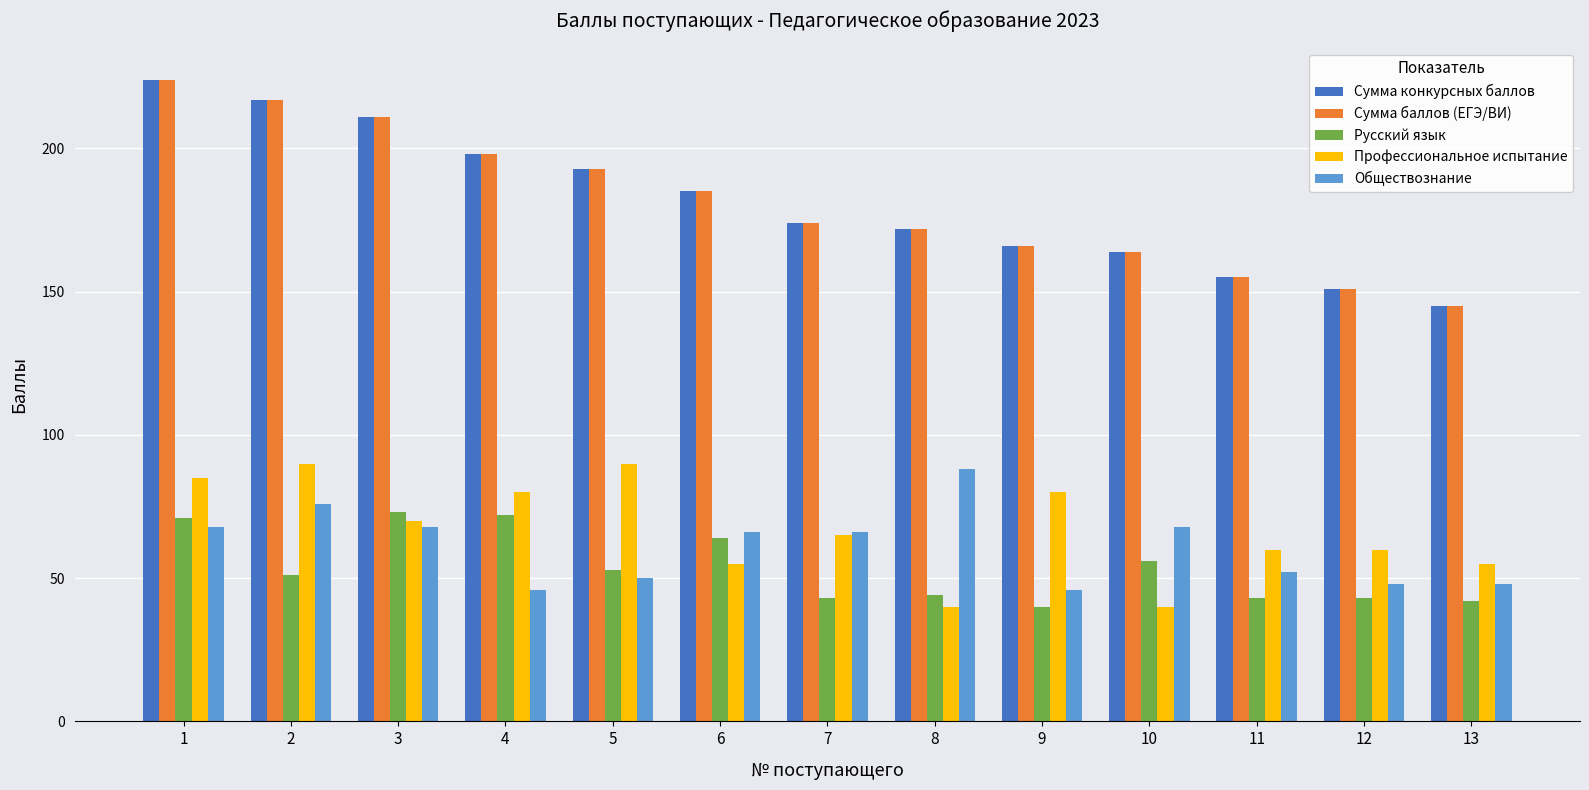

What is the average value of the Обществознание series?

61